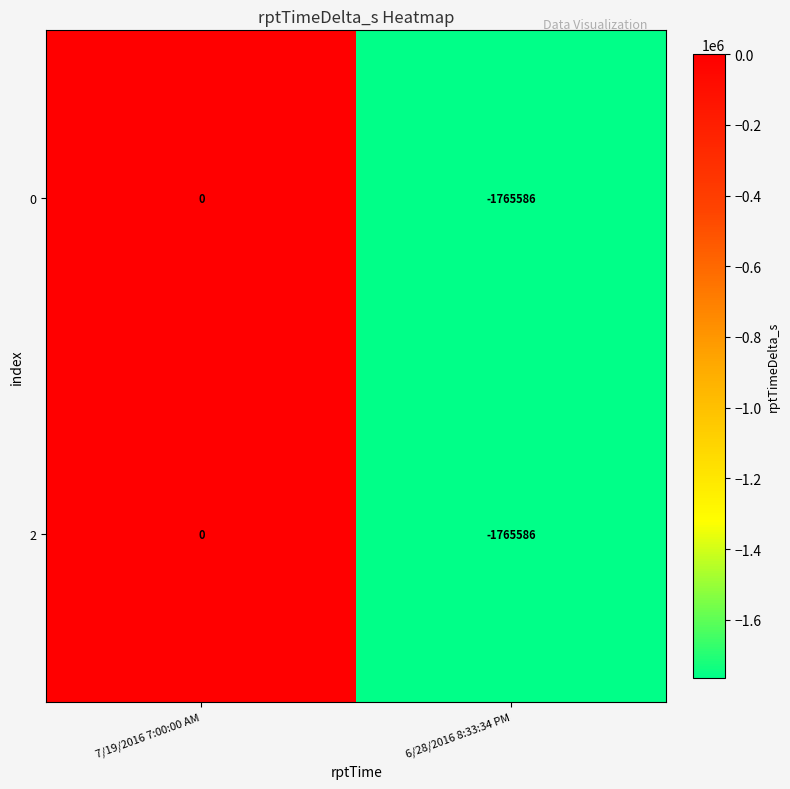

Reading right to left, what are all the values shown in this chart?

0: 6/28/2016 8:33:34 PM=-1765586	7/19/2016 7:00:00 AM=0
2: 6/28/2016 8:33:34 PM=-1765586	7/19/2016 7:00:00 AM=0